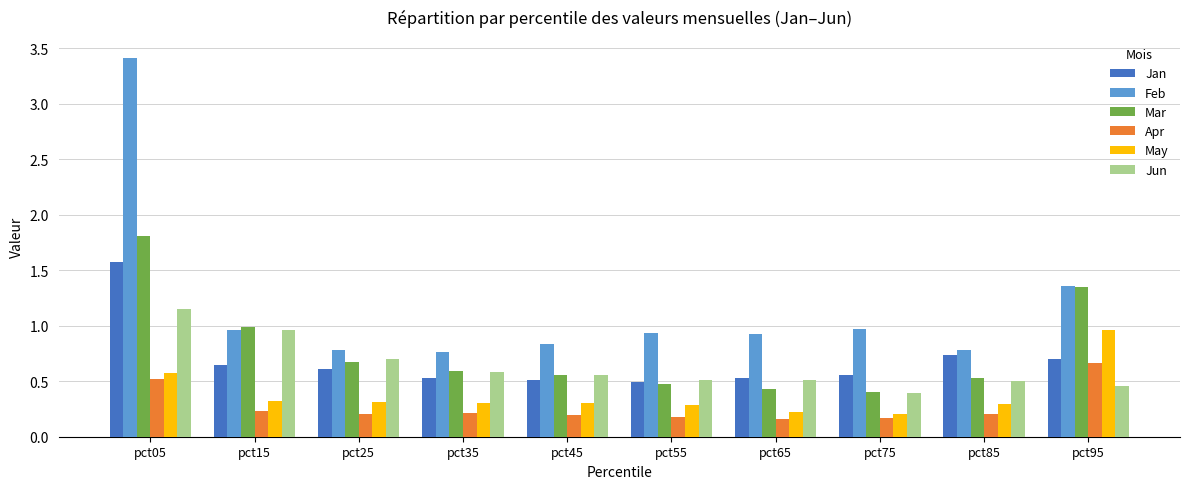

Rank the series by their maximum value, from lowest to highest.

Apr, May, Jun, Jan, Mar, Feb